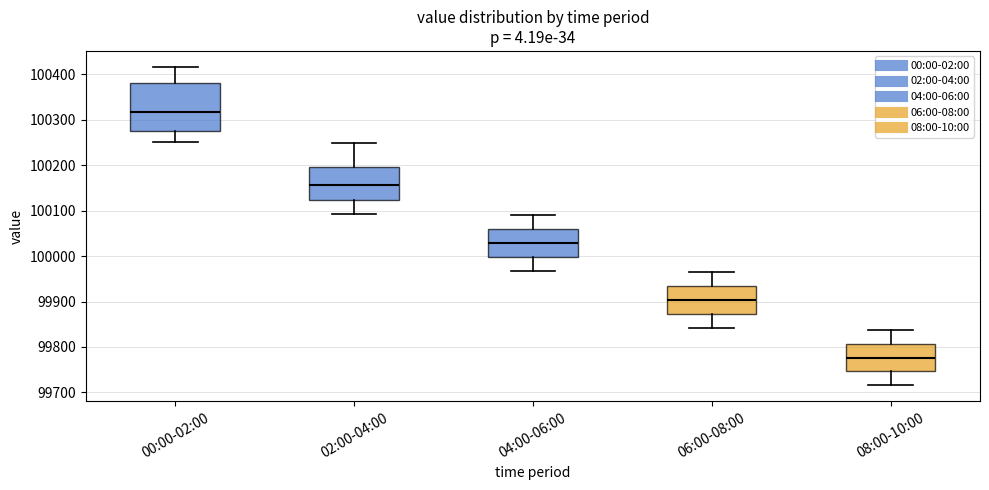

Reading left to right, transcribe this box plot: for each box, give where its median line is, the range the box spans, and where its two whiskers end, as read against the y-axis. The values are not printed on the chart, so give them approximately, as read against the axis.

00:00-02:00: median 100320, box 100280 to 100380, whiskers 100250 to 100420
02:00-04:00: median 100160, box 100120 to 100200, whiskers 100090 to 100250
04:00-06:00: median 100030, box 100000 to 100060, whiskers 99970 to 100090
06:00-08:00: median 99900, box 99870 to 99930, whiskers 99840 to 99960
08:00-10:00: median 99780, box 99750 to 99810, whiskers 99720 to 99840